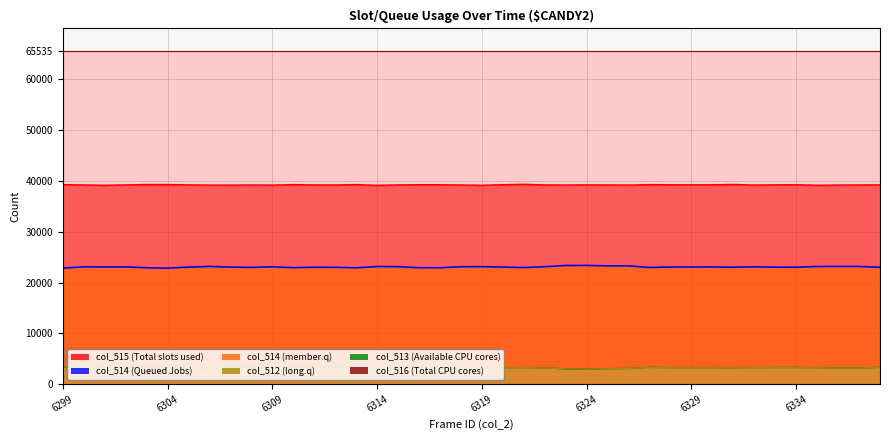

True or false: col_513 (Available CPU cores) and col_514 (Queued Jobs) cross at least once.

False